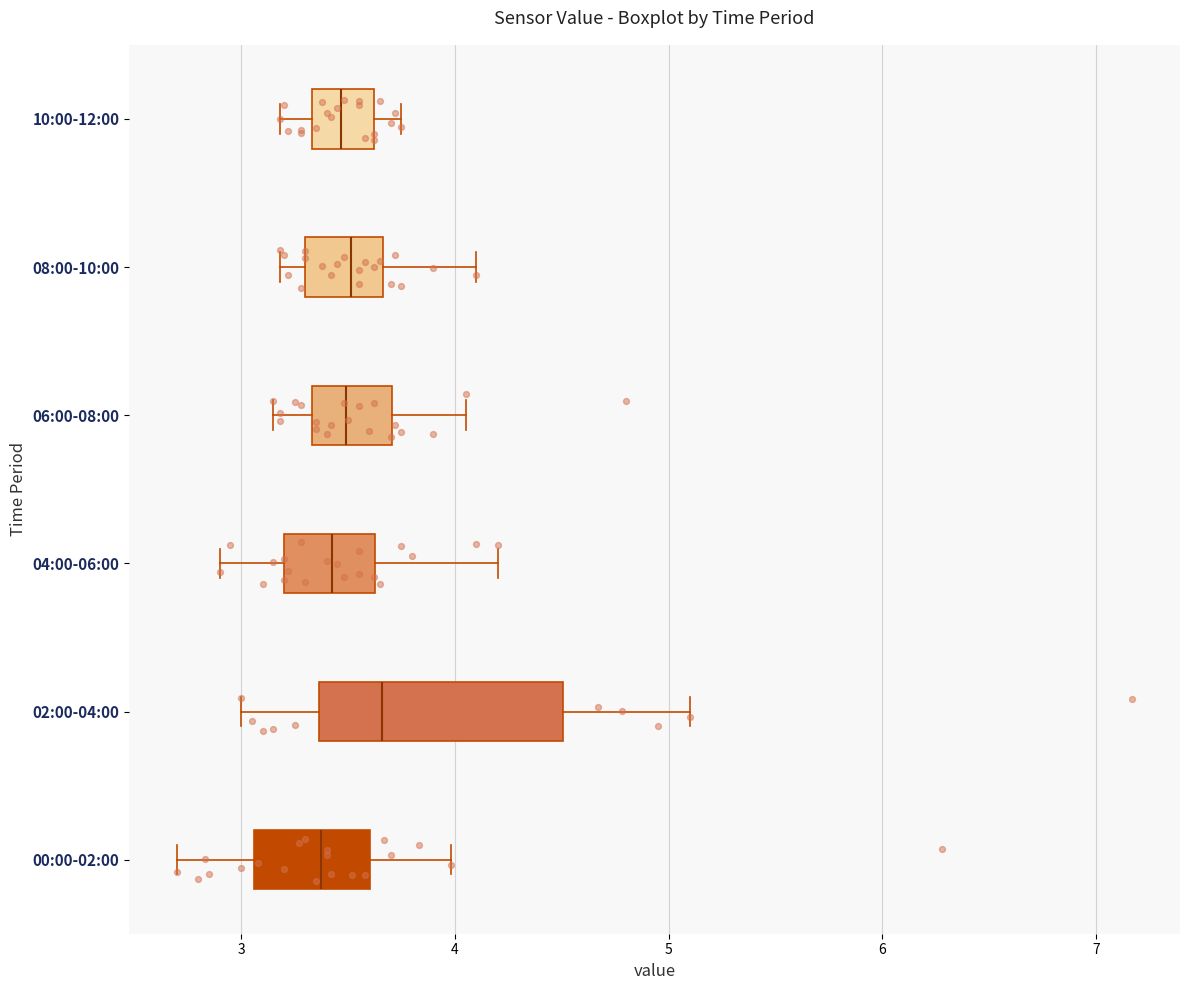

Comparing the boxes themselves (not the whiskers), which one is the widest?

02:00-04:00